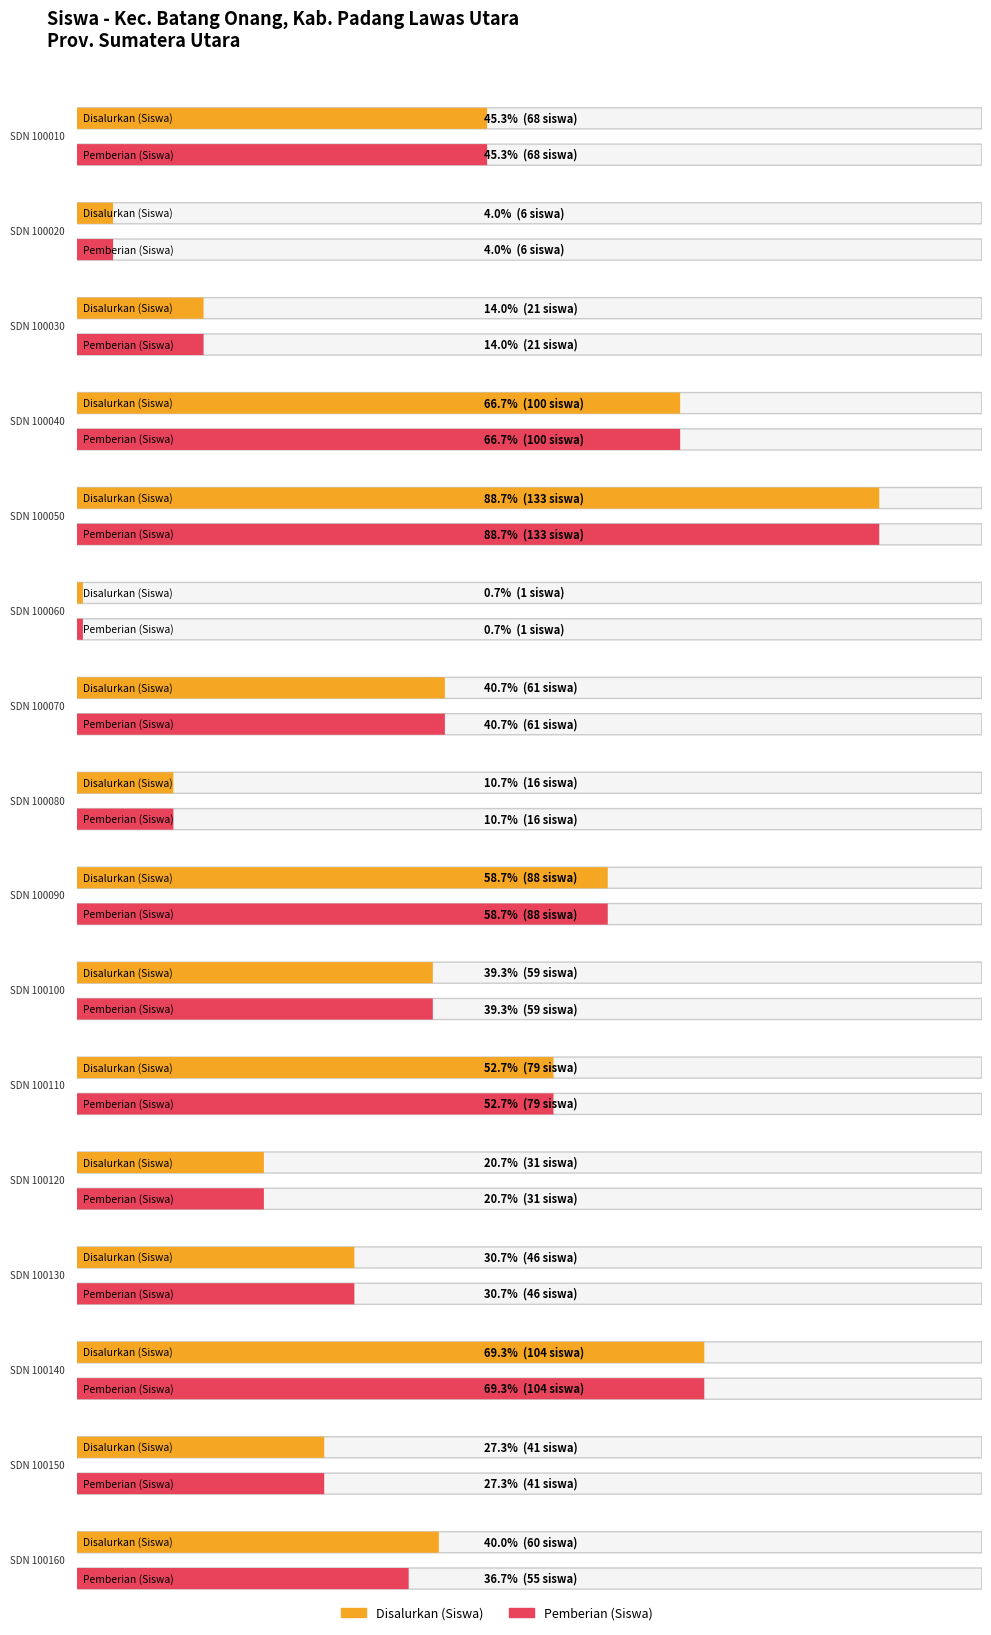

Where is Pemberian (Siswa) nearest to the value 67?

SDN 100010